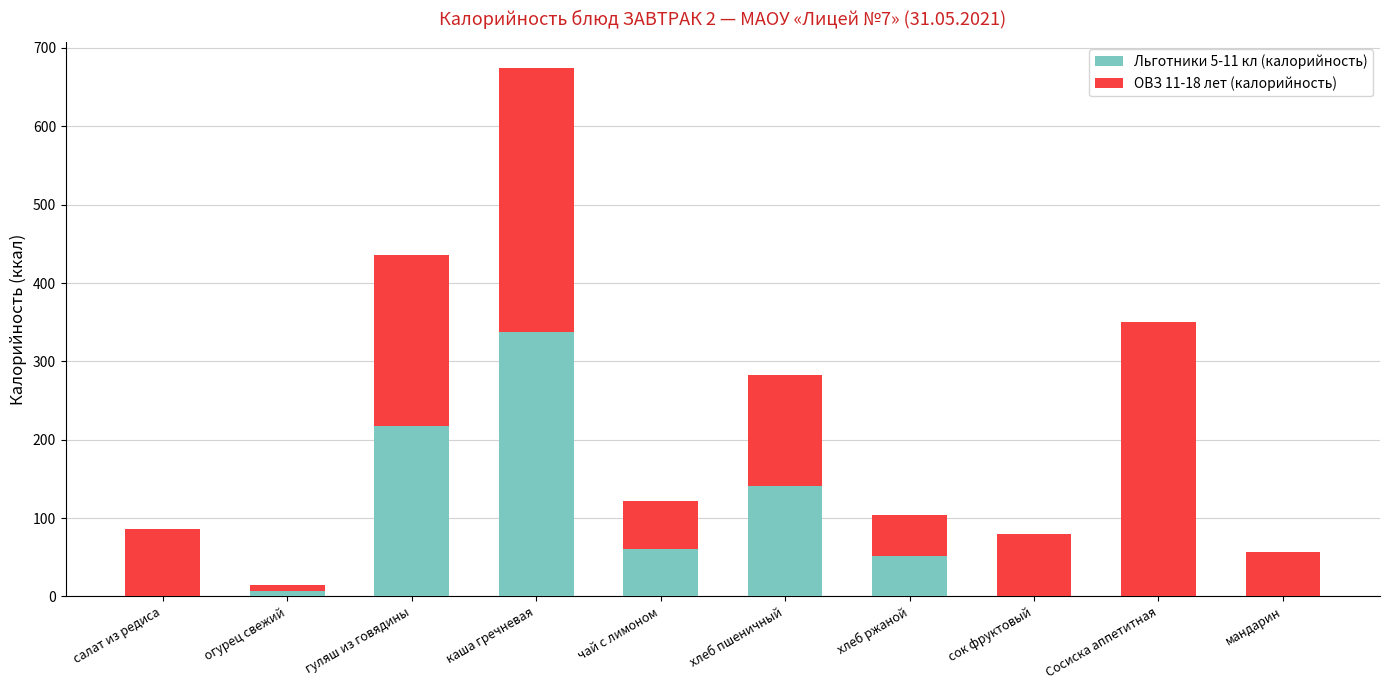

At which category is the sum across all series the highest?

каша гречневая